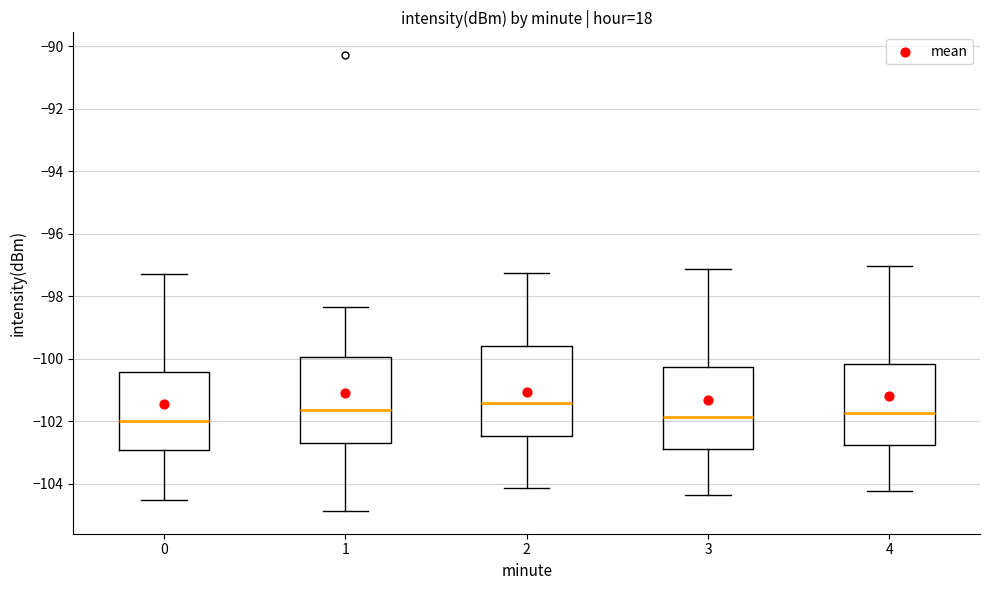

Reading left to right, read every box against the y-axis: the position of its median line, the range the box covers, and the ends of its whiskers. The values are not printed on the chart, so give them approximately, as read against the axis.

0: median -102.0, box -103.0 to -100.4, whiskers -104.6 to -97.2
1: median -101.6, box -102.6 to -100.0, whiskers -104.8 to -98.4
2: median -101.4, box -102.4 to -99.6, whiskers -104.2 to -97.2
3: median -101.8, box -102.8 to -100.2, whiskers -104.4 to -97.2
4: median -101.8, box -102.8 to -100.2, whiskers -104.2 to -97.0